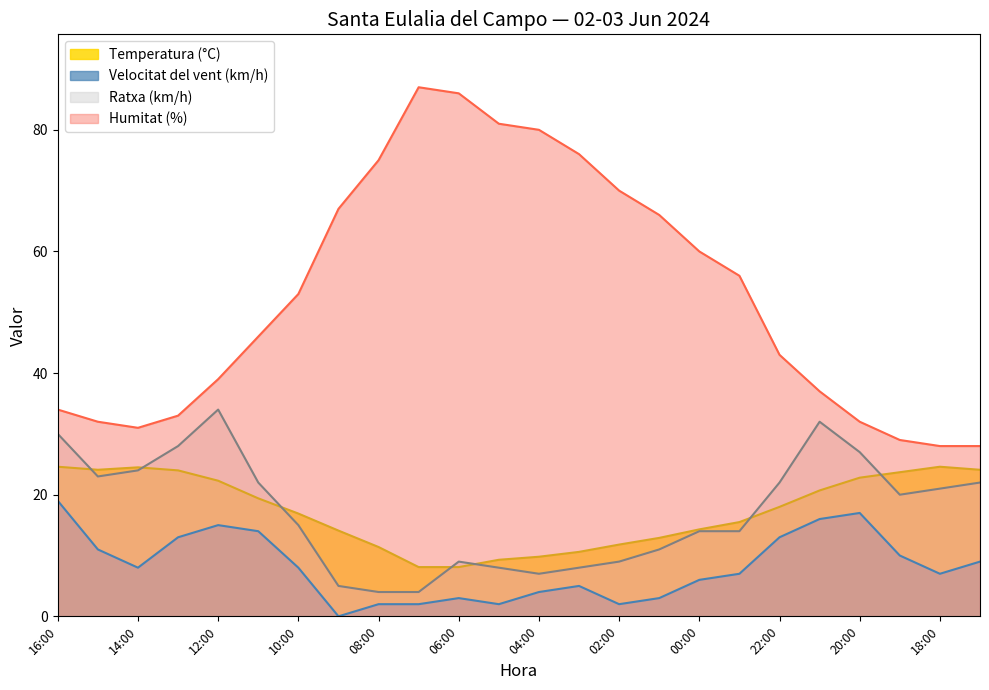

True or false: Humitat (%) and Velocitat del vent (km/h) cross at least once.

False